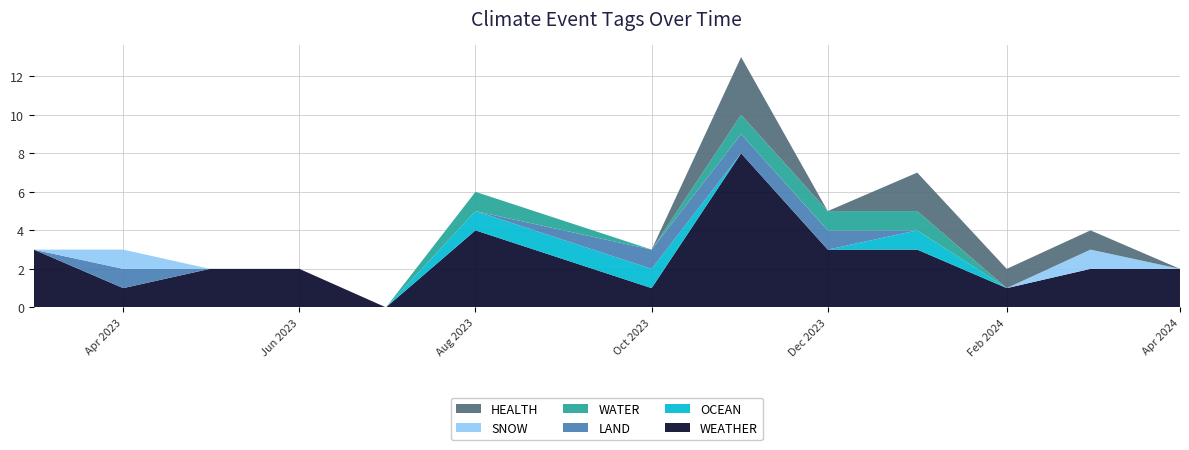

What is the maximum value for WEATHER?

8